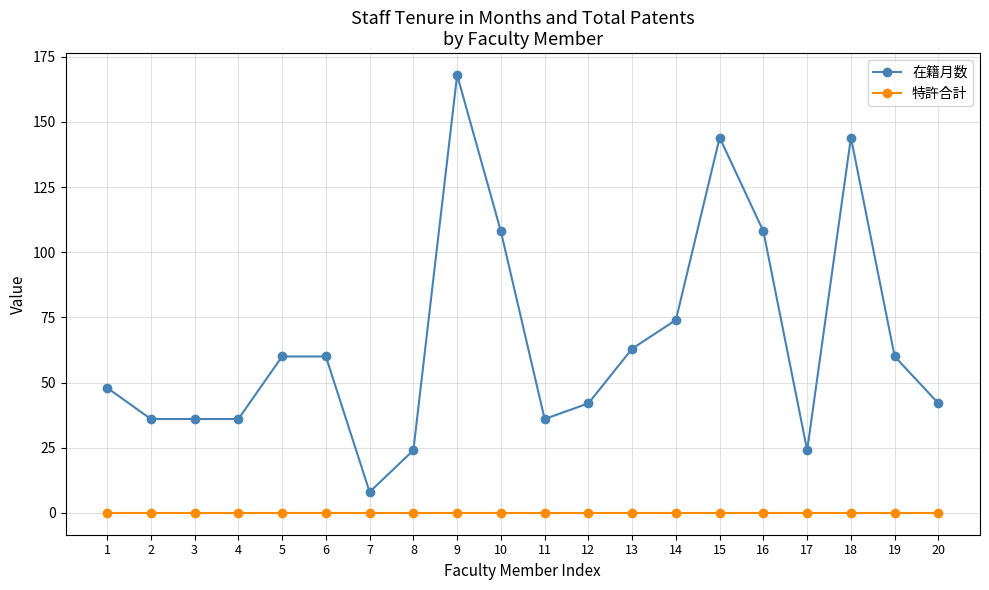

List the series in order of their peak value, lowest first.

特許合計, 在籍月数